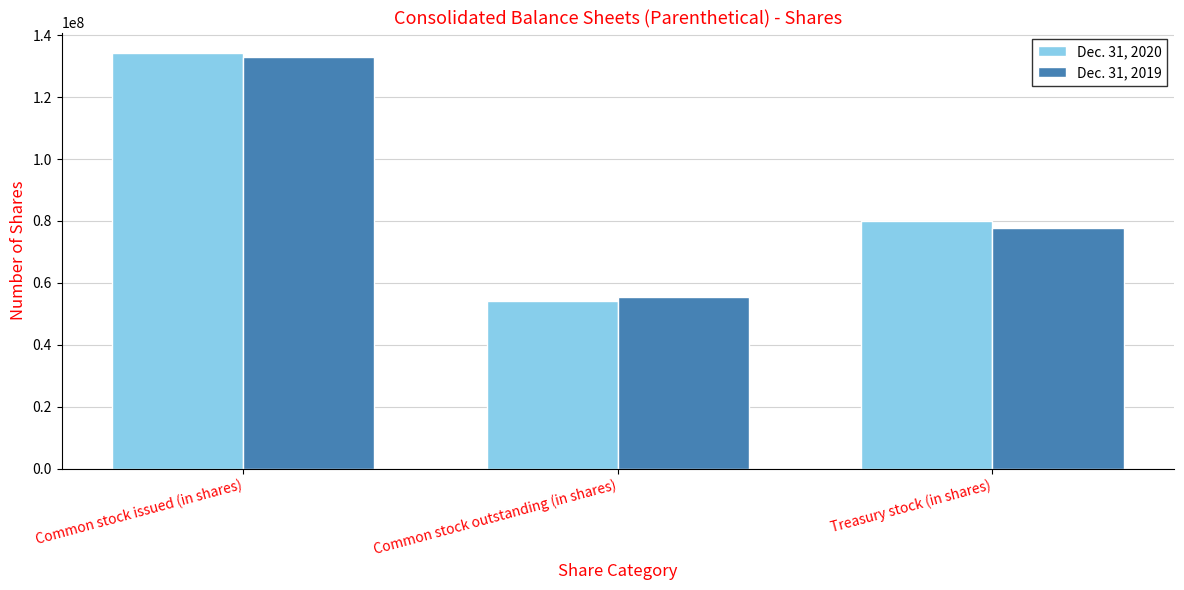

What position from the left is Common stock outstanding (in shares)?

2